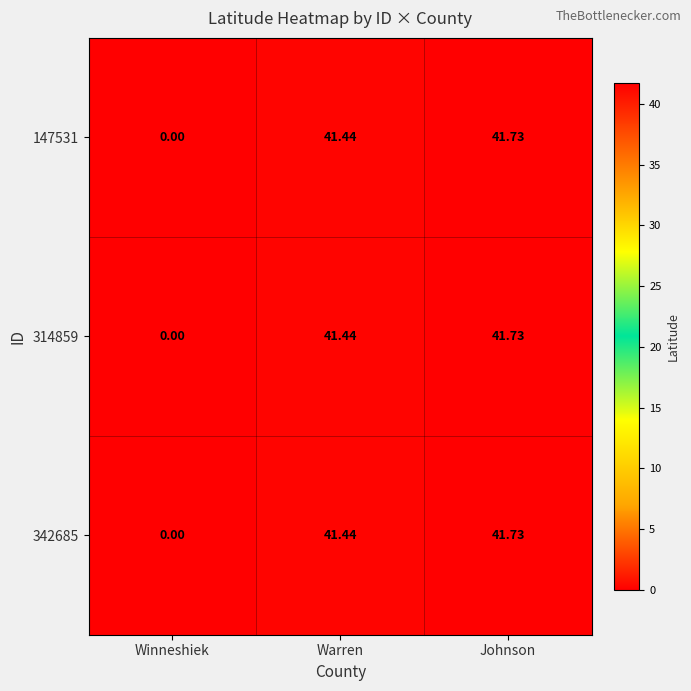

What is the total value across all series at Warren?

124.3